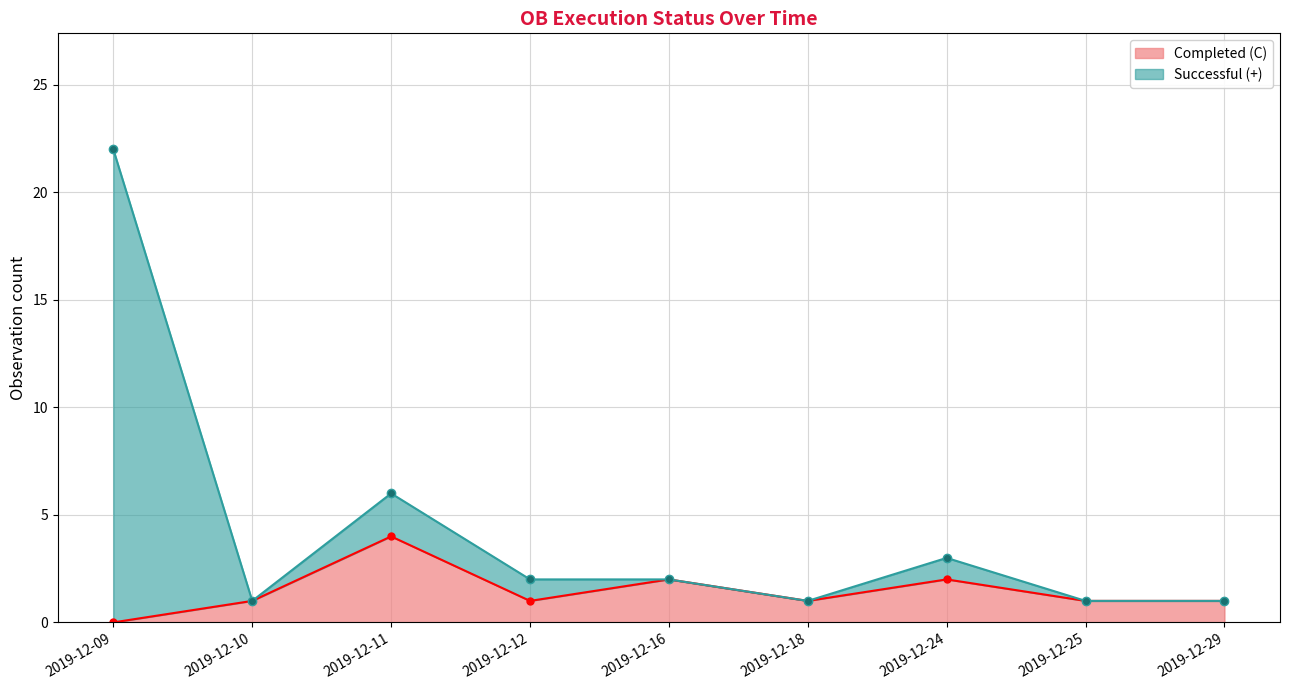

Which category has the lowest value across all series?

2019-12-09